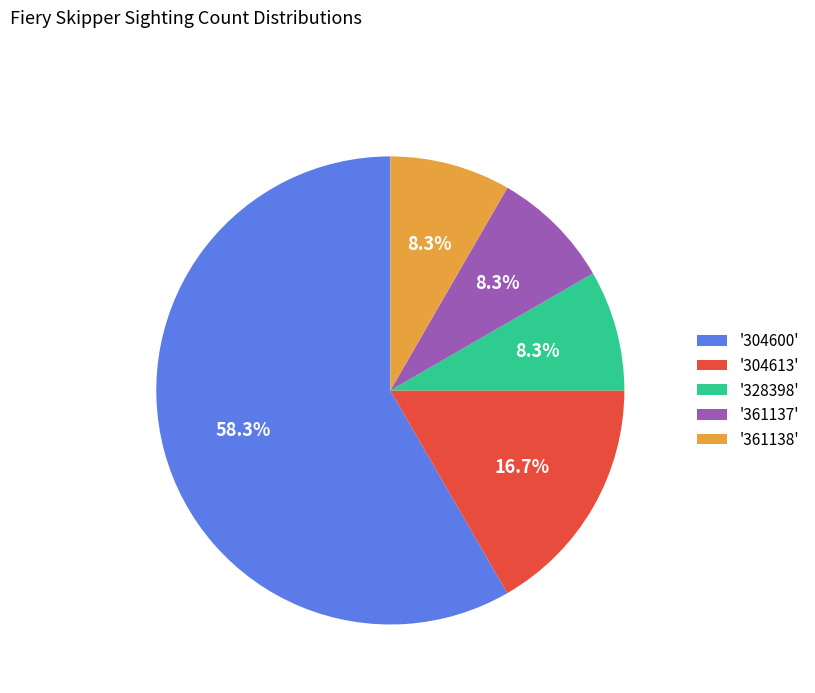

Approximately how many times larger is the value at '328398' compared to '361138'?

1.0